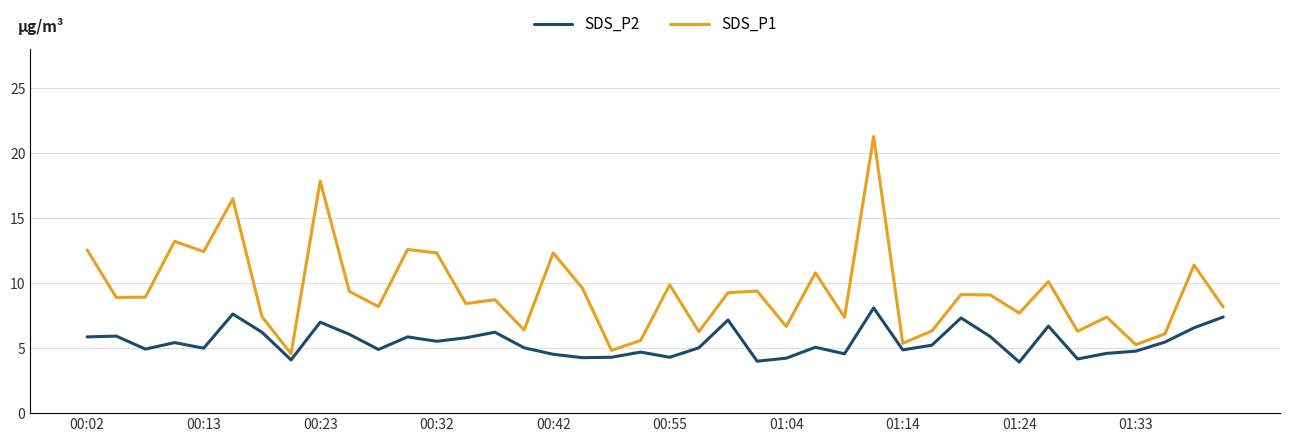

True or false: SDS_P1 and SDS_P2 cross at least once.

False